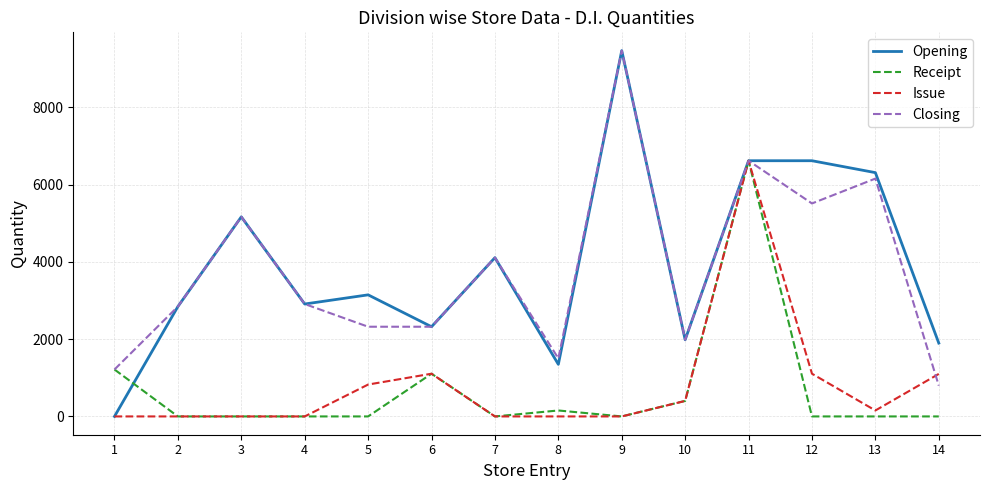

Is the value of Receipt at 10 greater than the value of Issue at 6?

No